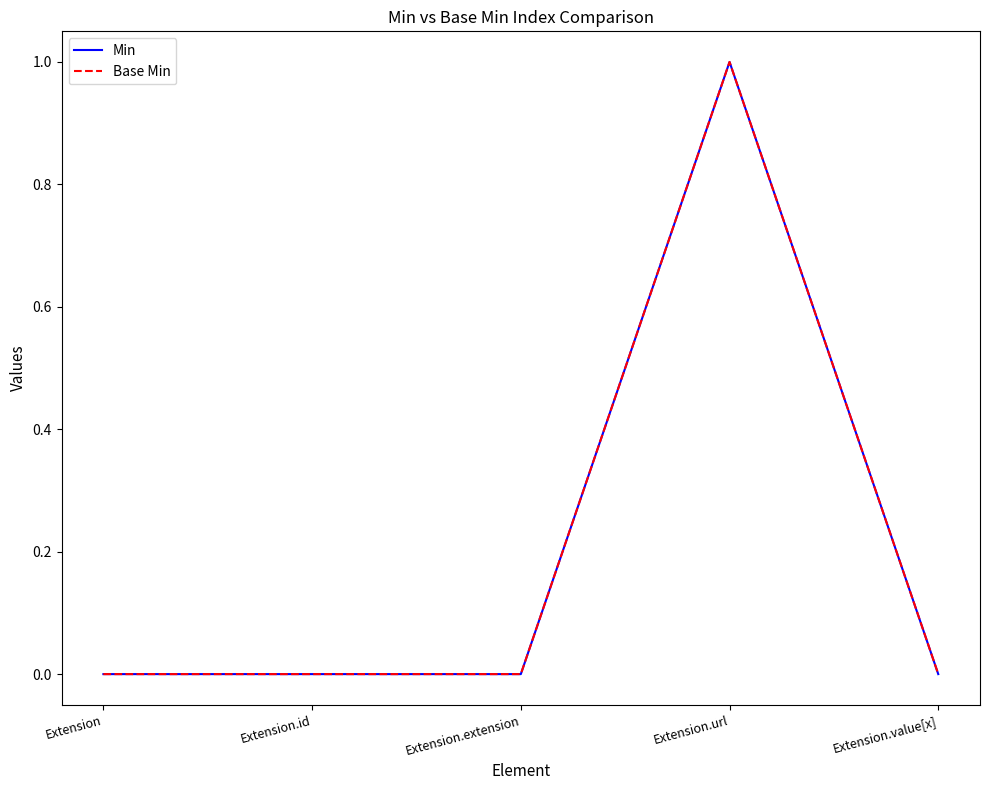

What is the label of the 5th point from the right?

Extension